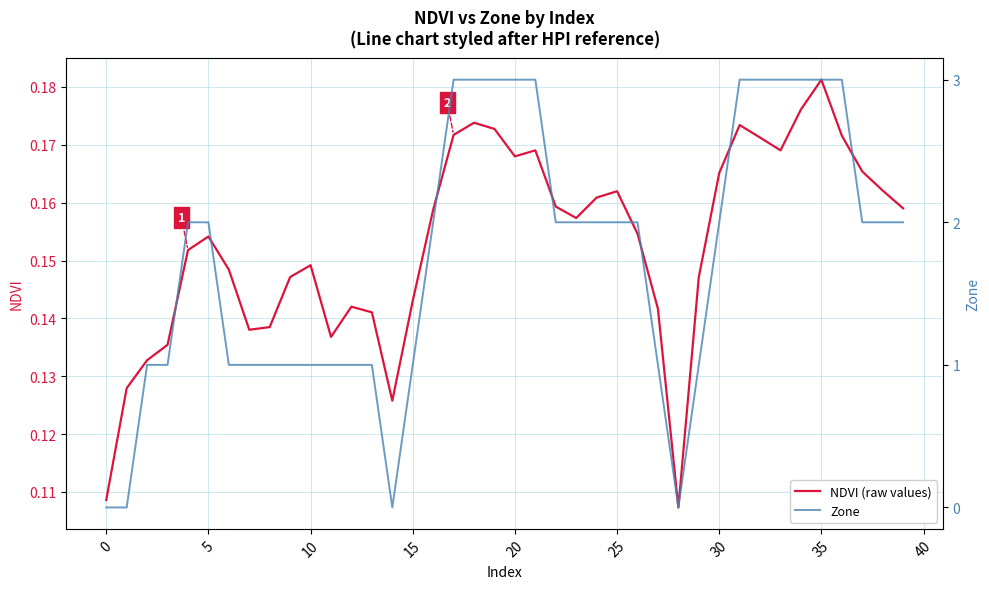

True or false: NDVI (raw values) has a value of 0.3 at 5.

False